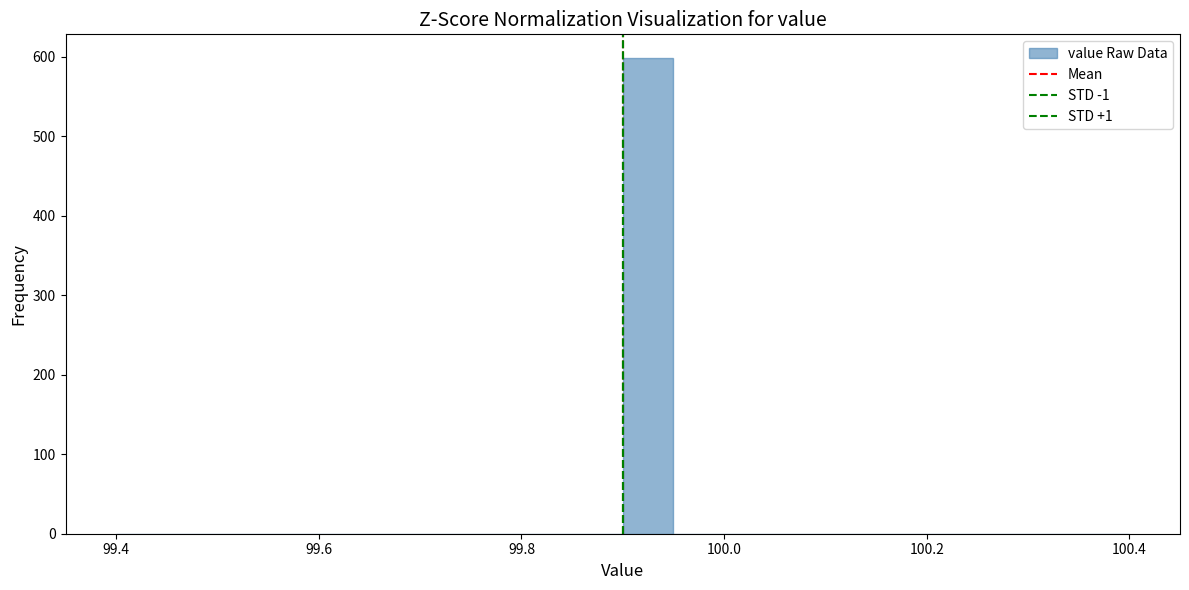

Read against the x-axis, roughly where is the centre of the tallest bar?

99.92